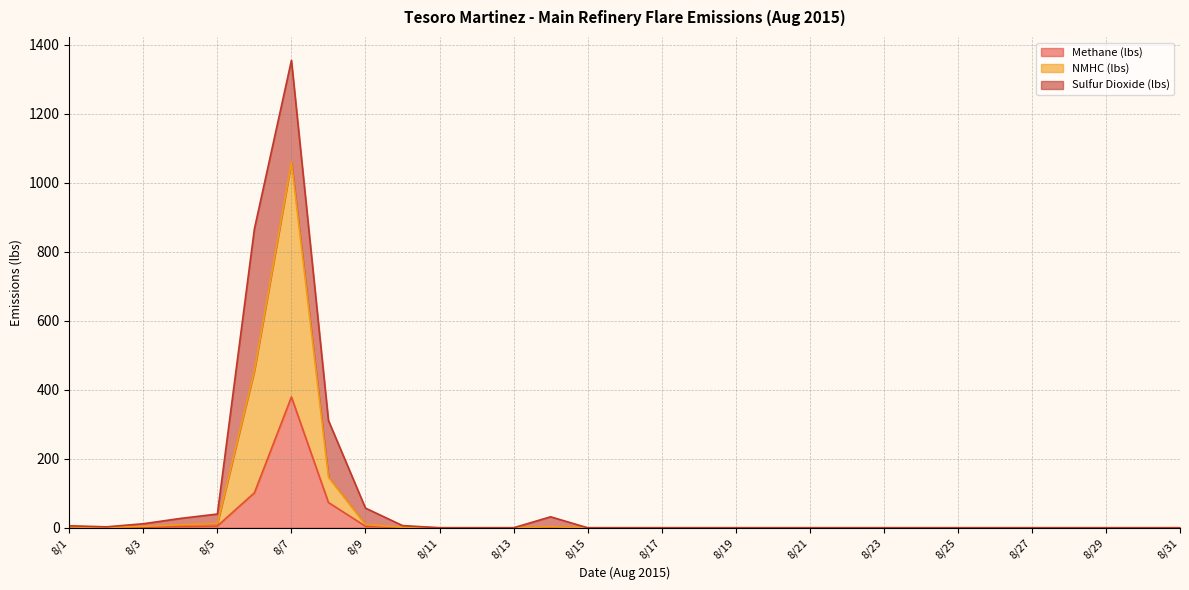

What is the value of the Methane (lbs) point at the 7th from the left?

379.2